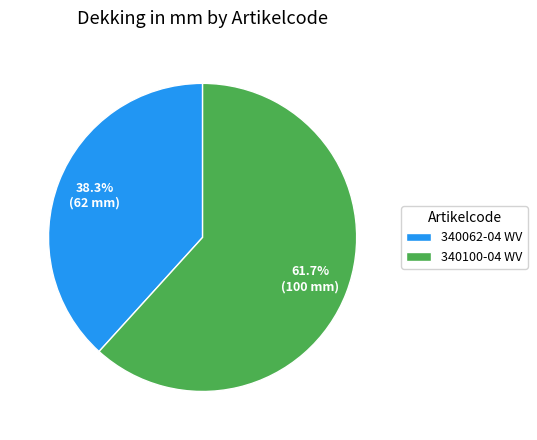

Which has a higher value, 340100-04 WV or 340062-04 WV?

340100-04 WV